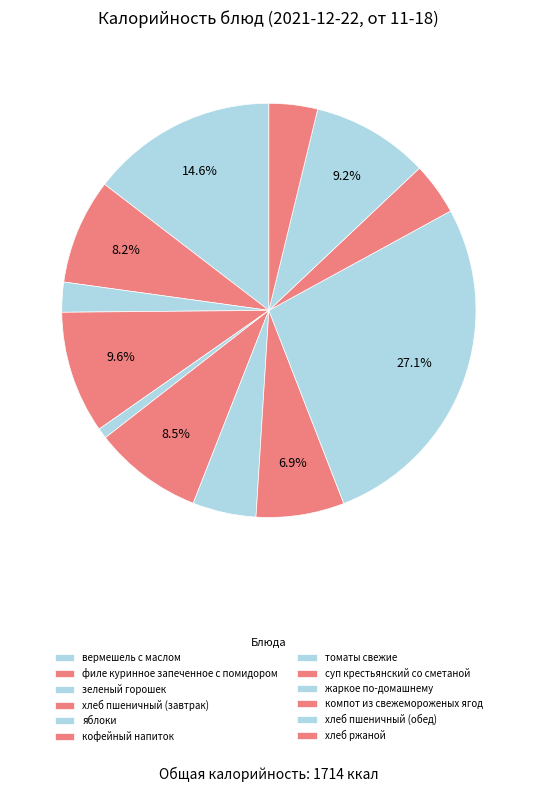

What is the smallest slice in the pie chart?

яблоки